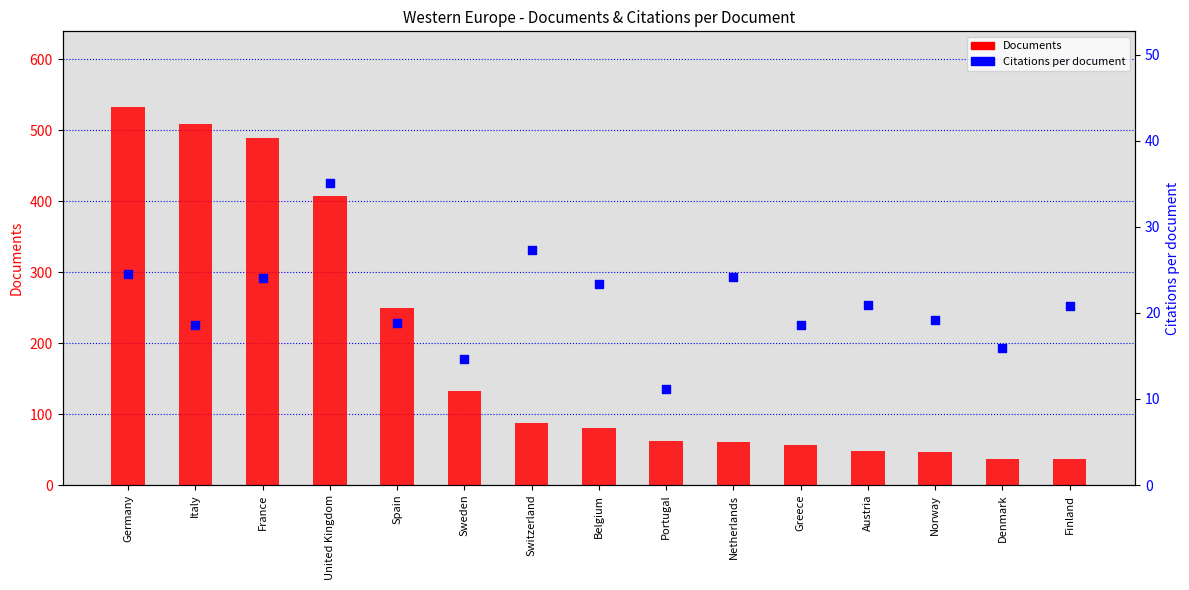

At how many categories does at least one series exceed 530?

1